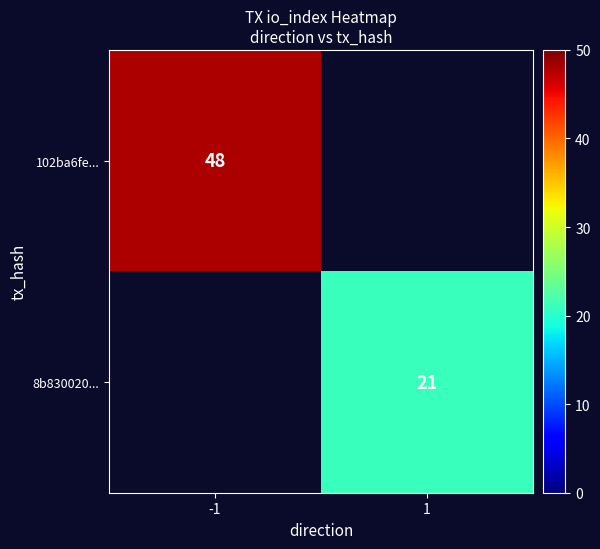

Is the value of 8b830020... at 1 greater than the value of 102ba6fe... at -1?

No